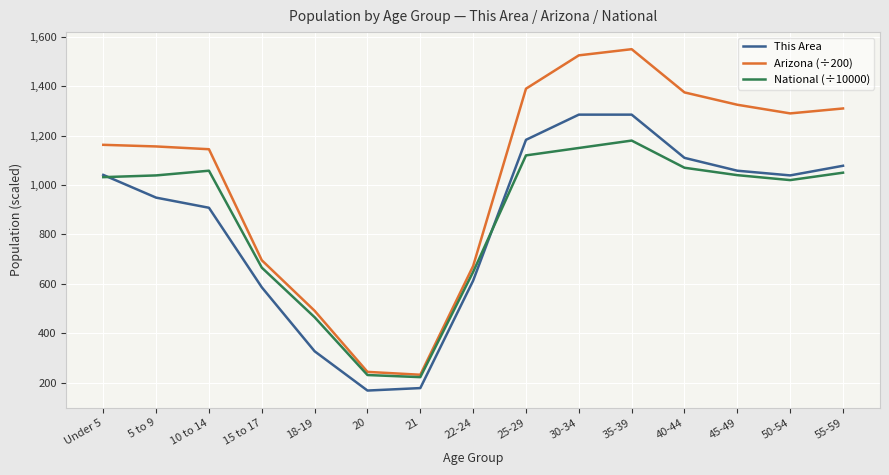

True or false: This Area and Arizona (÷200) intersect in this chart.

False